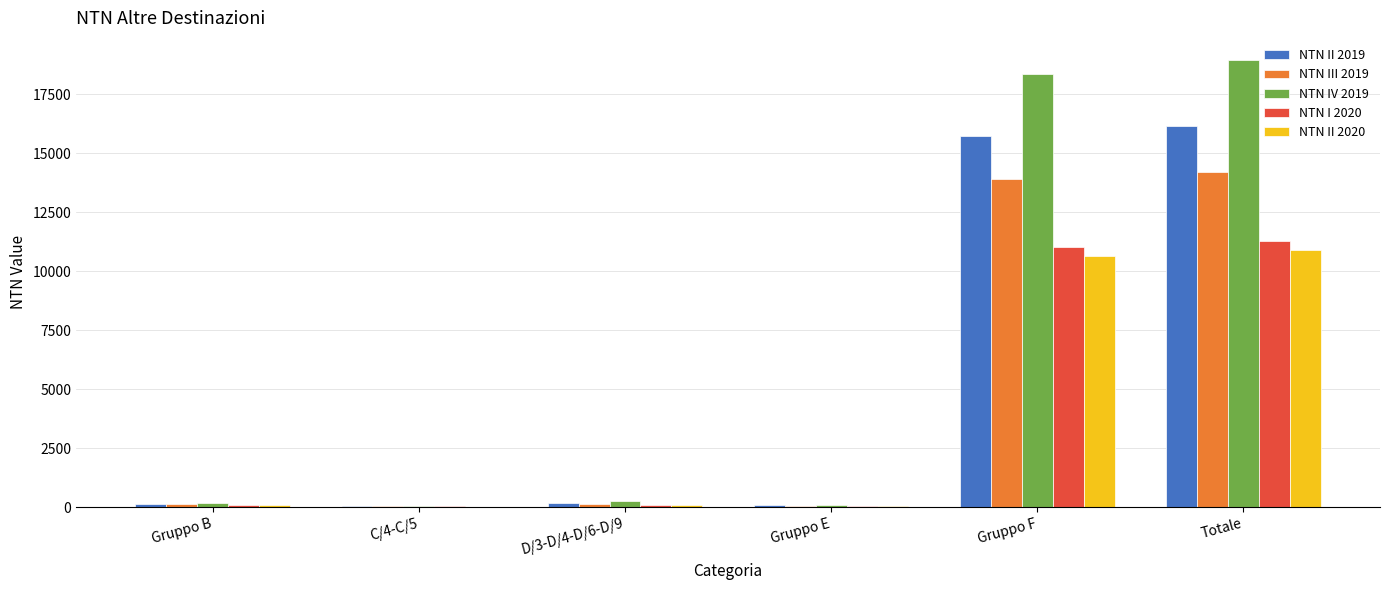

What are all the series names shown in the legend?

NTN II 2019, NTN III 2019, NTN IV 2019, NTN I 2020, NTN II 2020